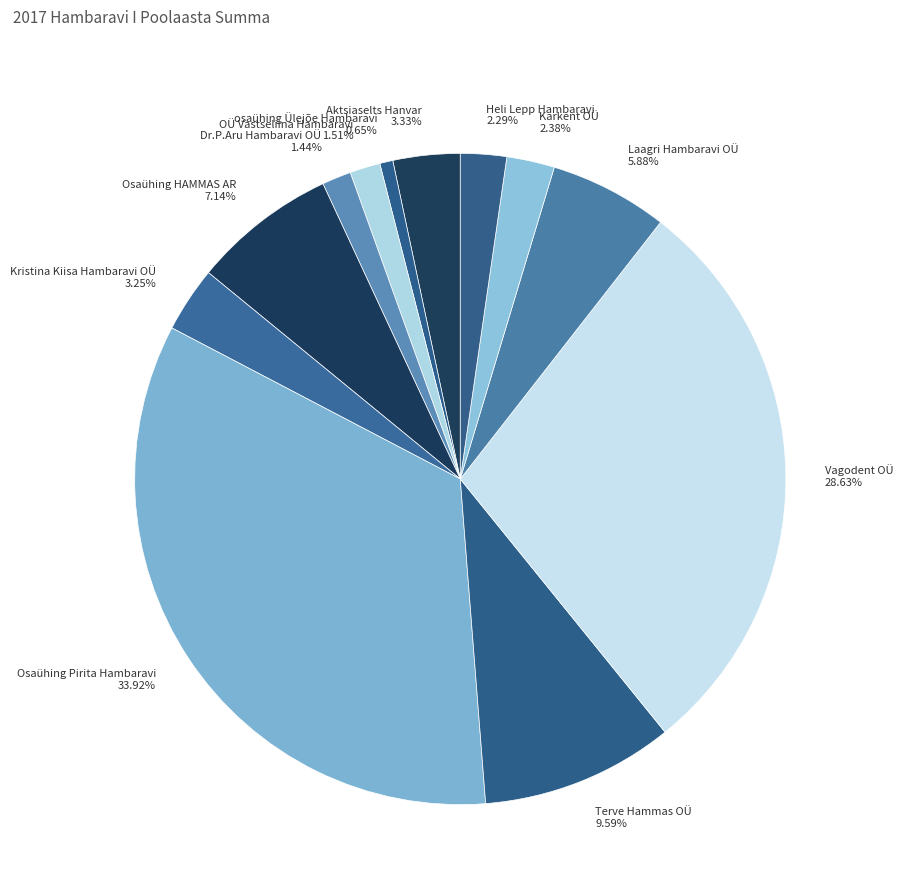

How many slices are in this pie chart?

12